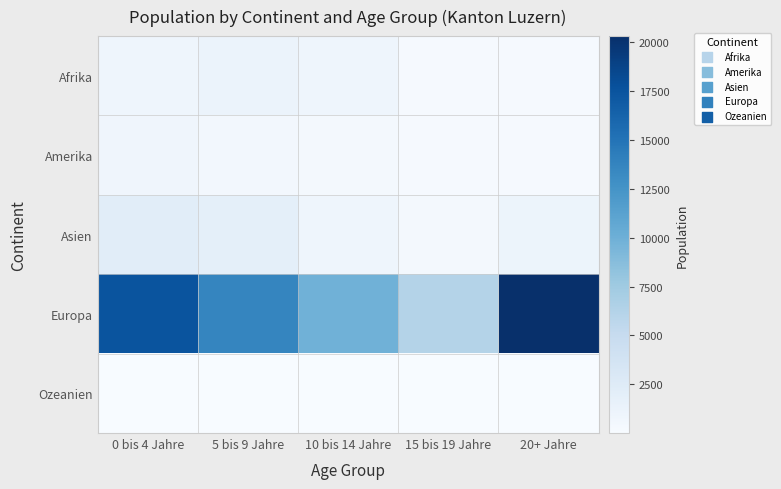

At which category is the sum across all series the highest?

20+ Jahre